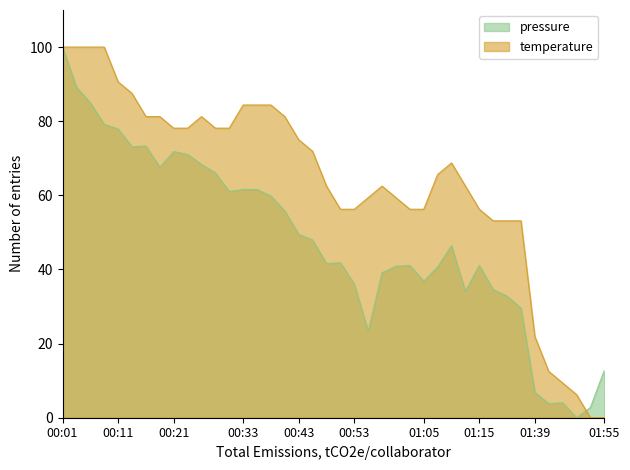

At which category is the sum across all series the highest?

00:01